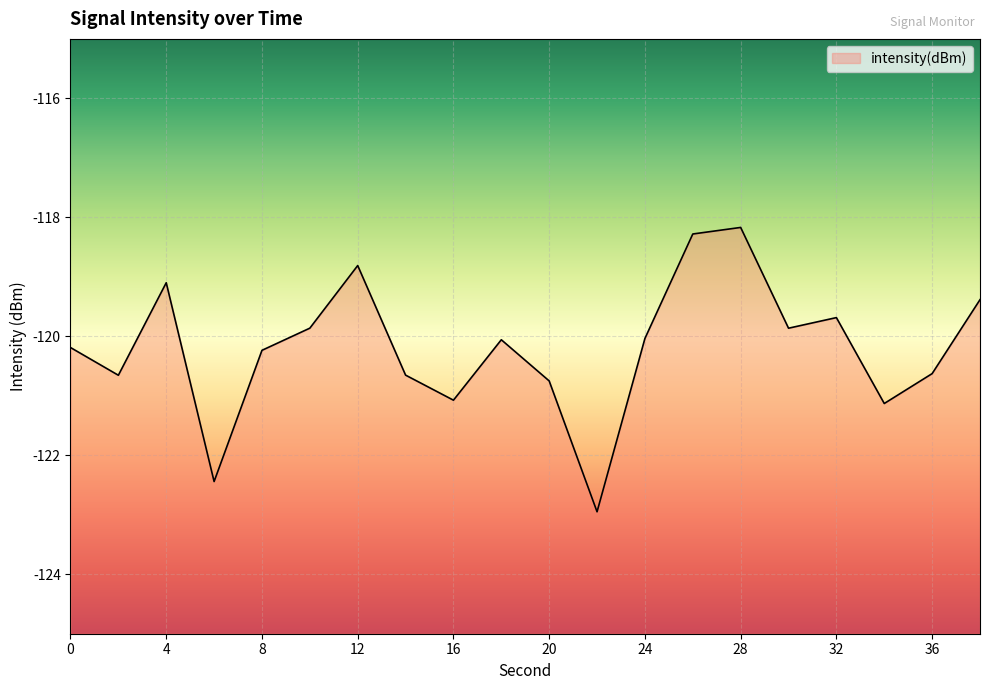

What is the average value?

-120.2